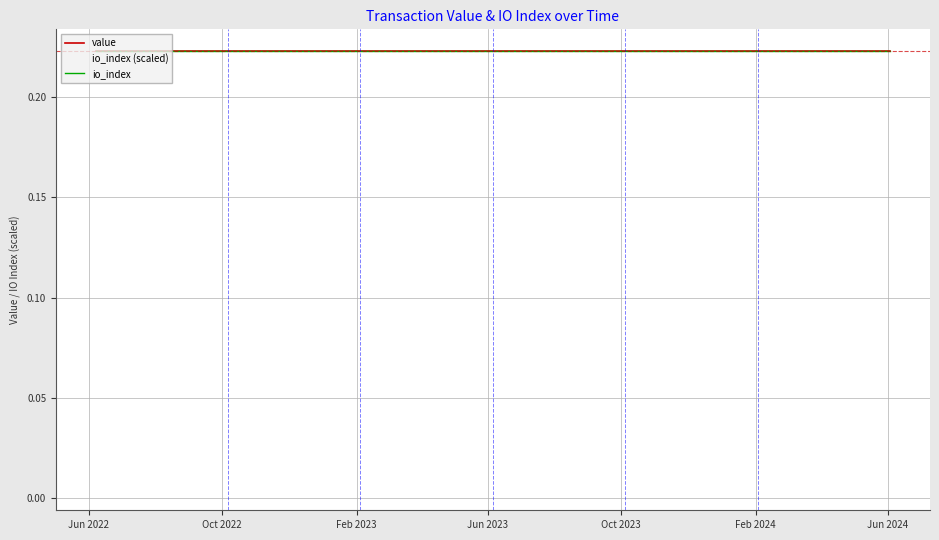

Where is io_index nearest to the value 0?

Jun 2022